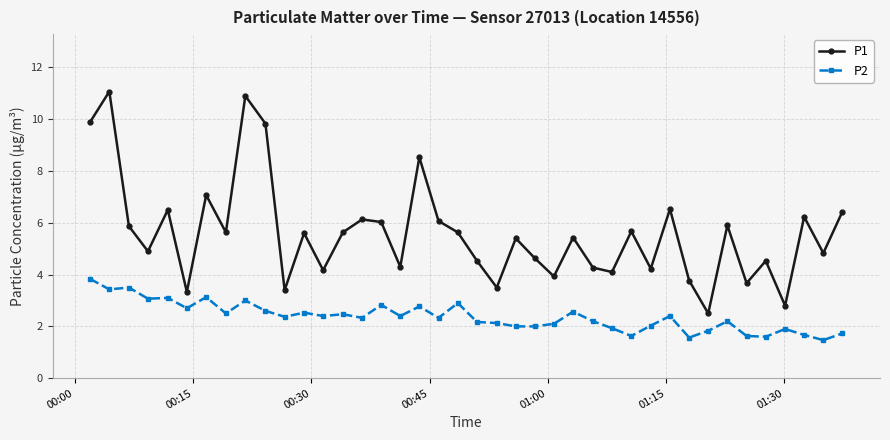

True or false: P1 and P2 intersect in this chart.

False